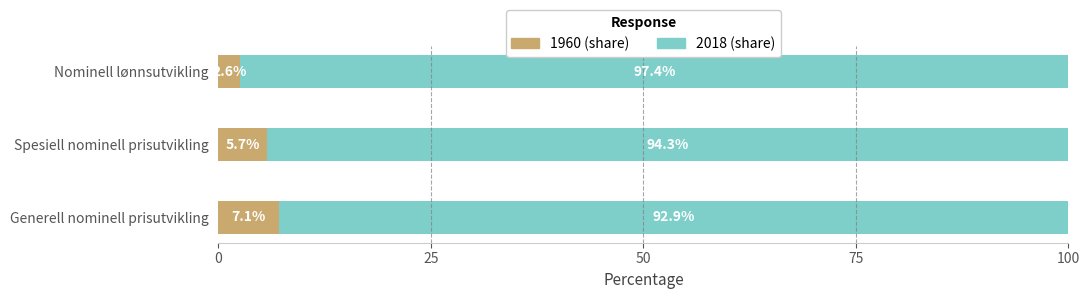

What is the sum of the 1960 (share) values at Generell nominell prisutvikling and Nominell lønnsutvikling?

9.7